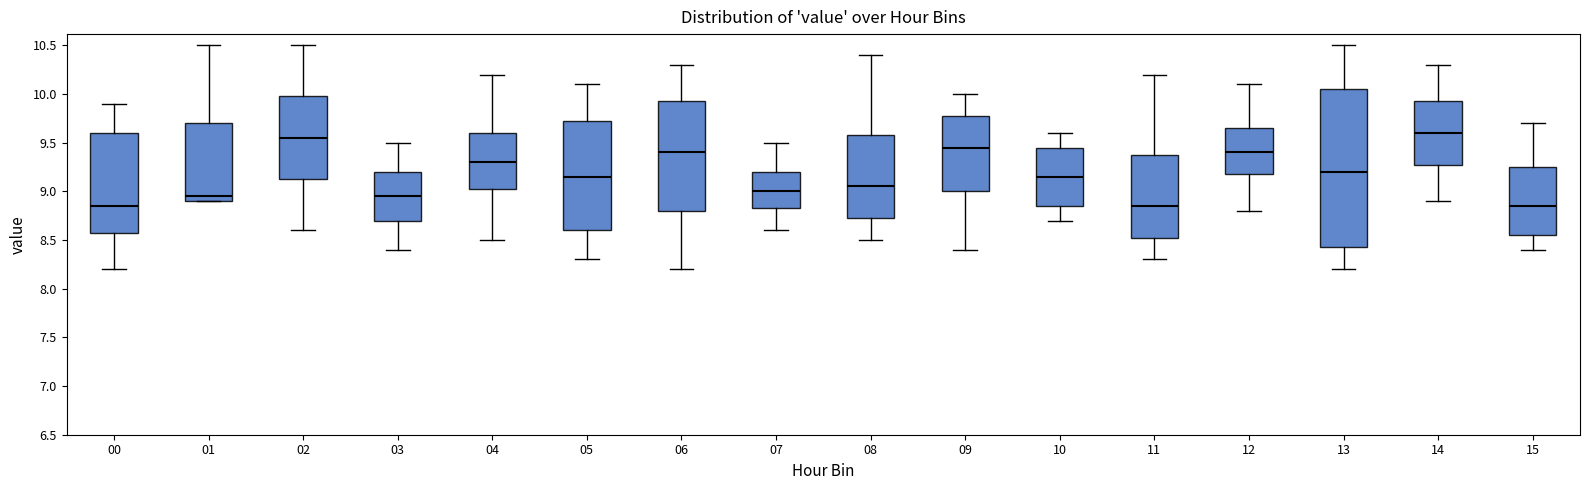

Comparing the boxes themselves (not the whiskers), which one is the tallest?

13